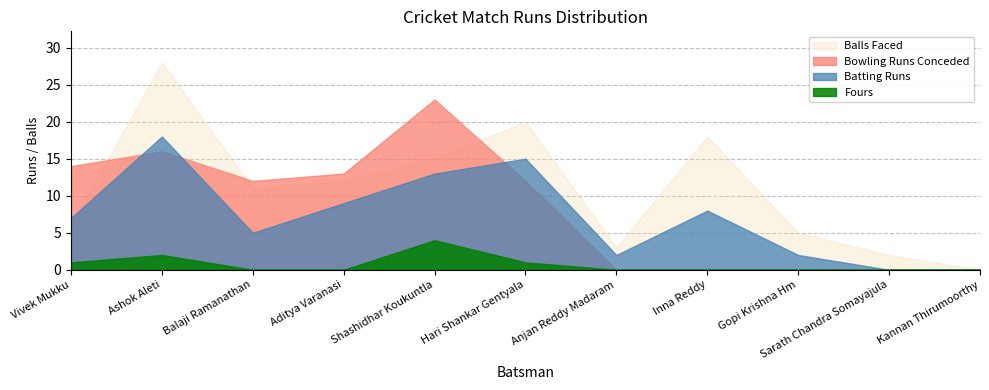

How many values in the Chargers Batting Runs series are below 7?

5